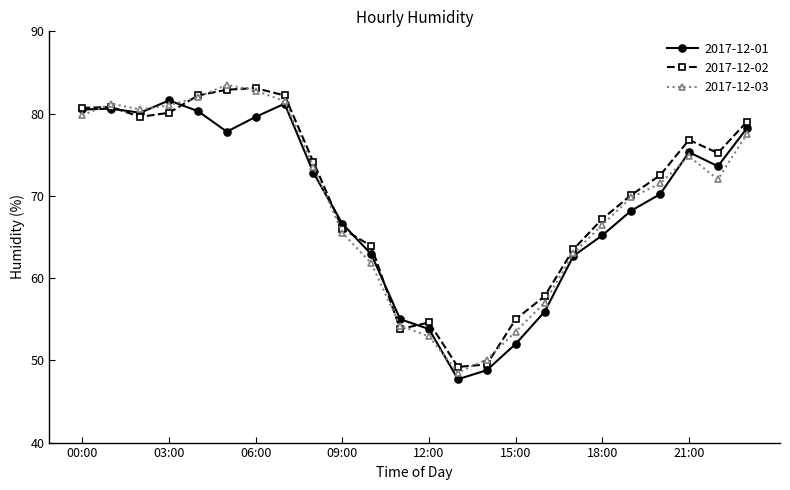

How many interior local valleys does the 2017-12-03 series have?

3